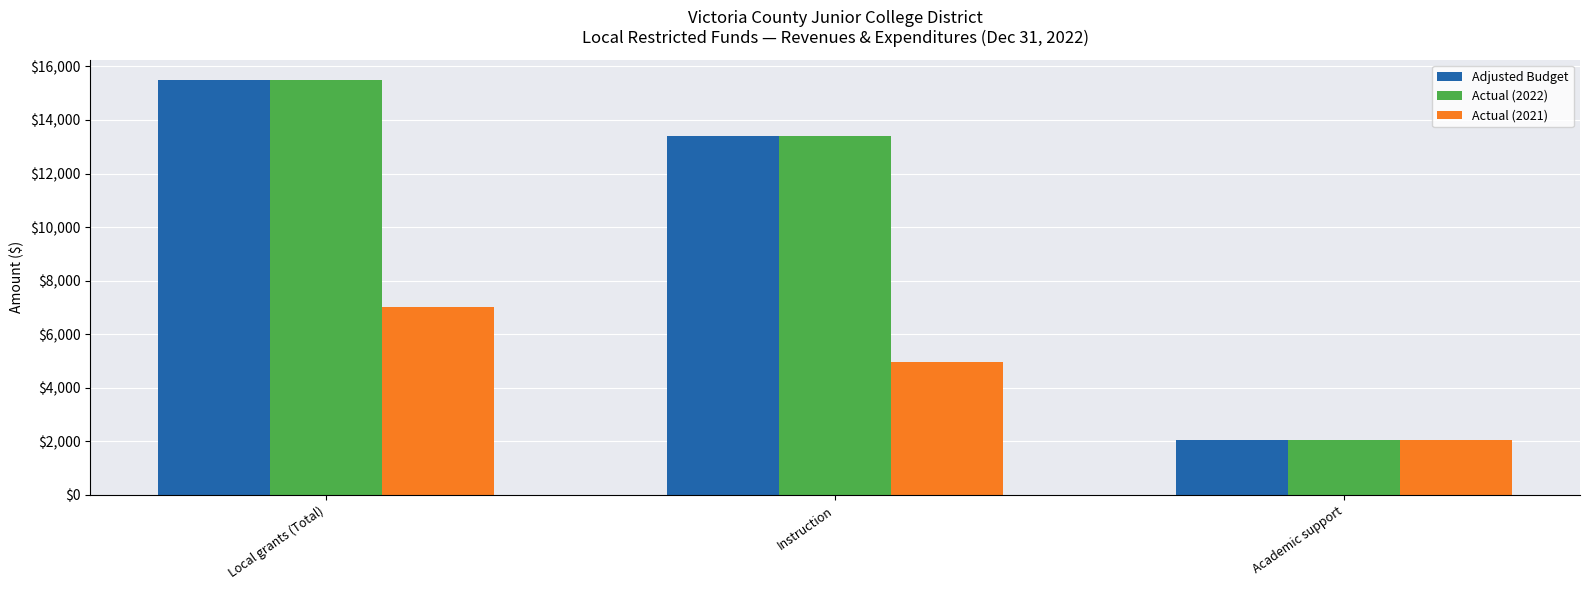

What is the spread (max minus min) of values at Local grants (Total)?

8467.2